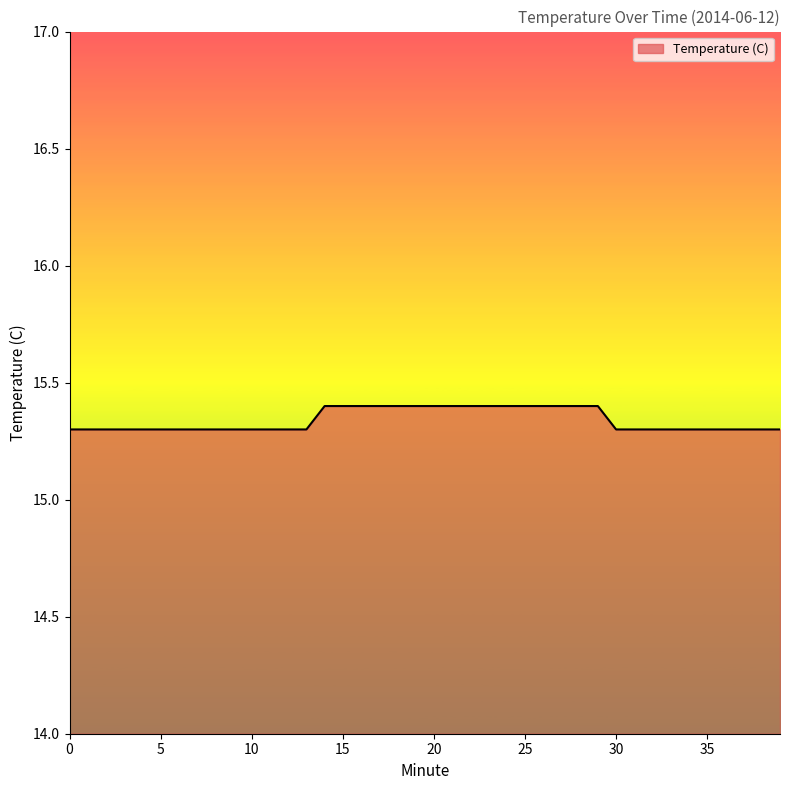

What is the minimum value shown in the chart?

15.3